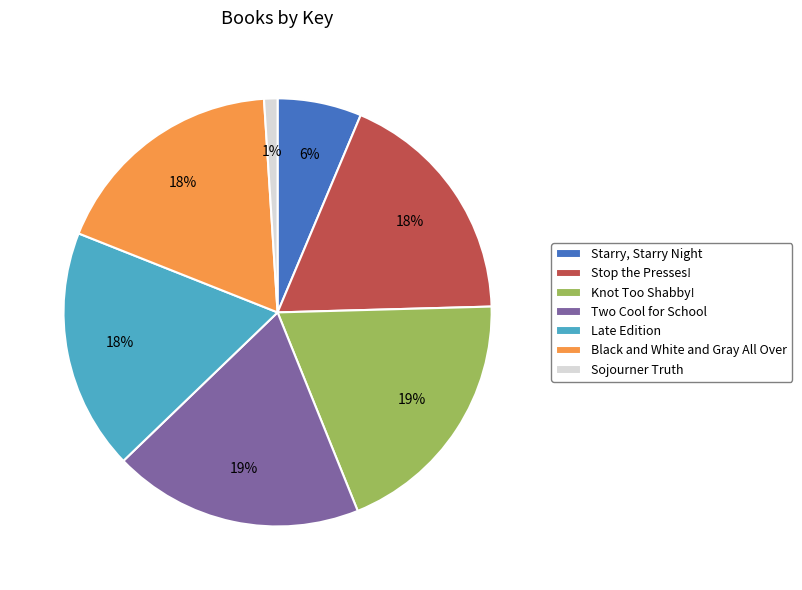

Is there any slice that represents more than half of the pie?

No